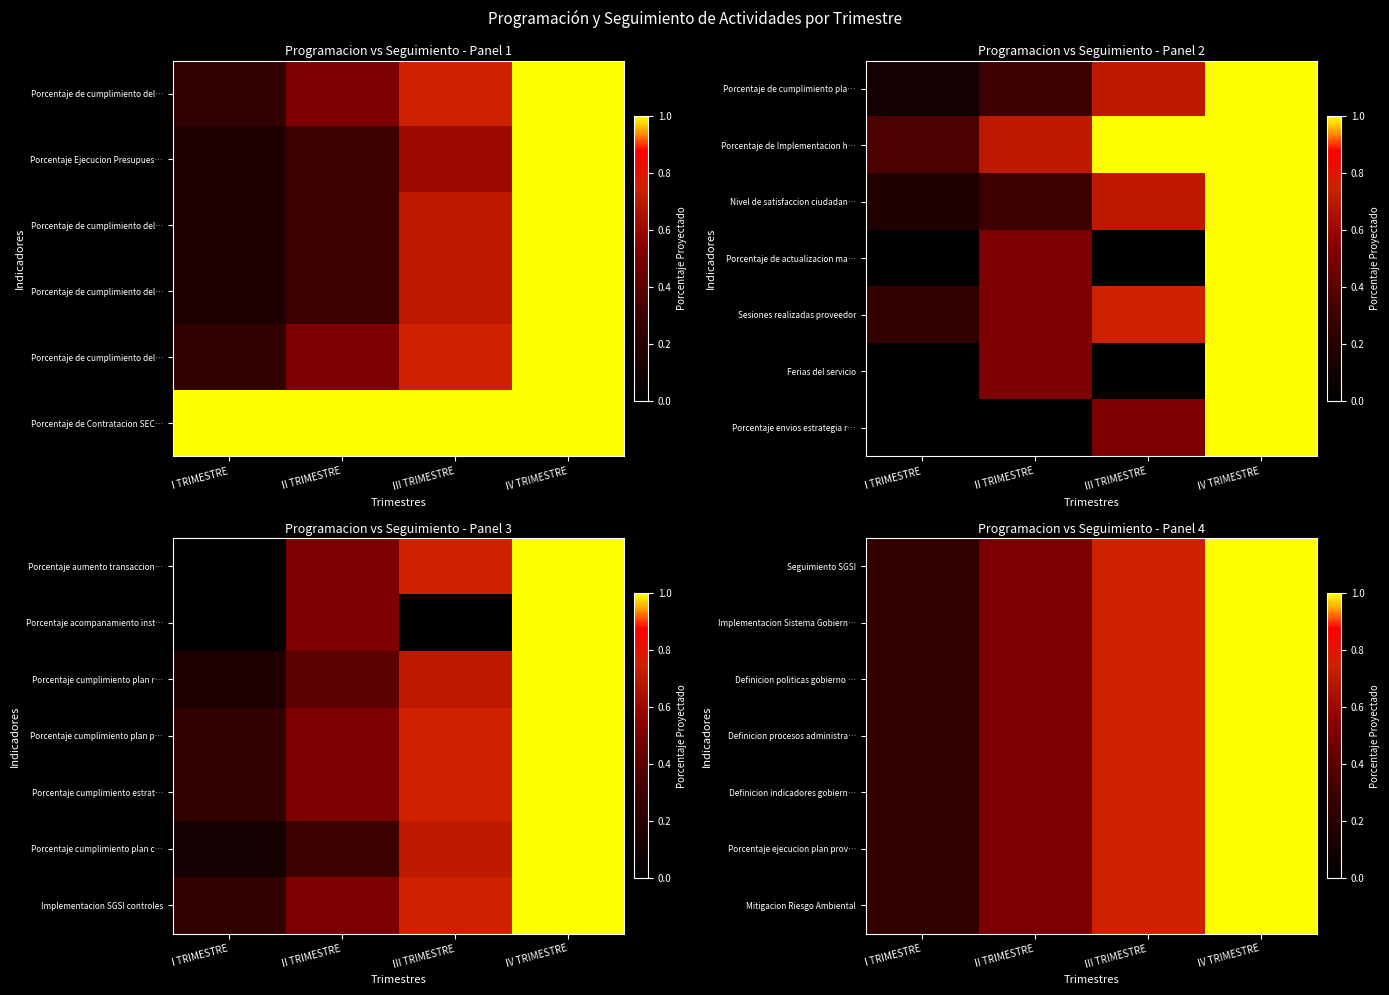

True or false: Definicion indicadores gobiern… has a value of 0.5 at II TRIMESTRE.

True